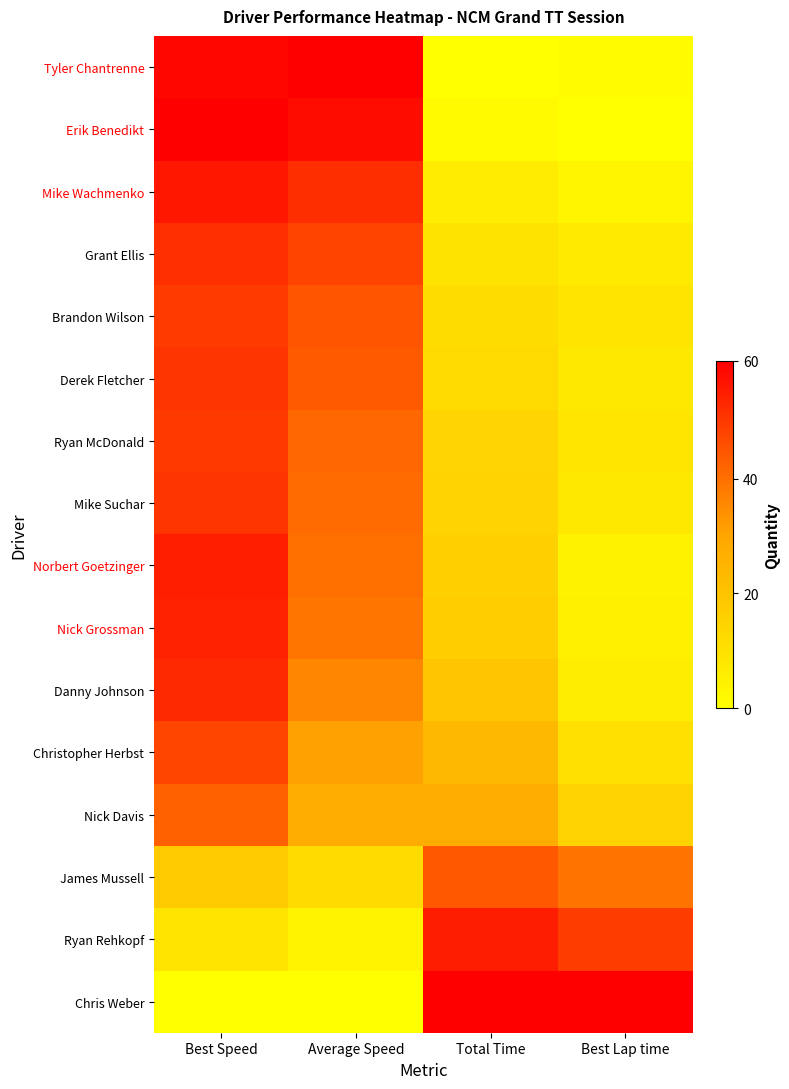

What is the maximum value shown in the chart?

1.0